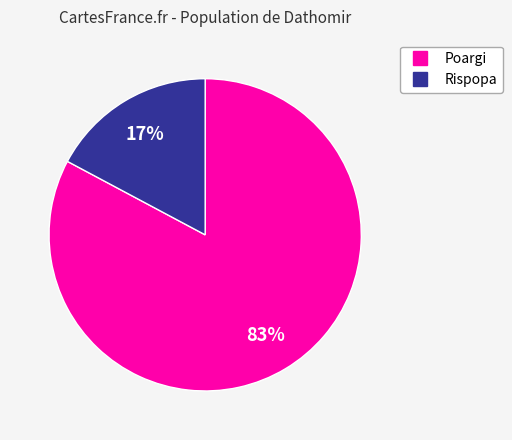

The Poargi slice represents 83% of the pie. True or false?

True